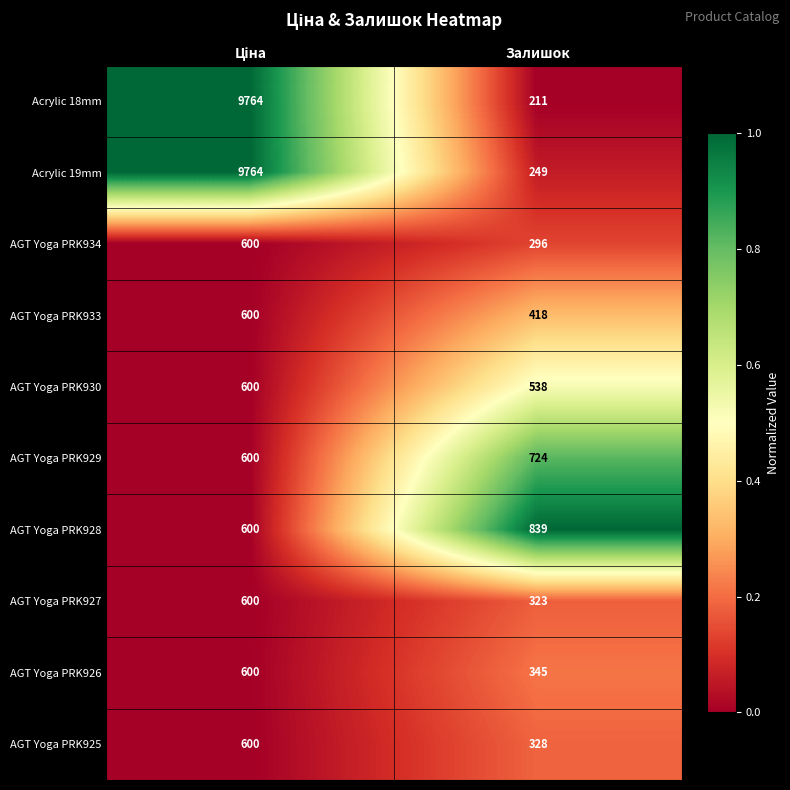

Which series has the widest spread of values?

Acrylic 18mm